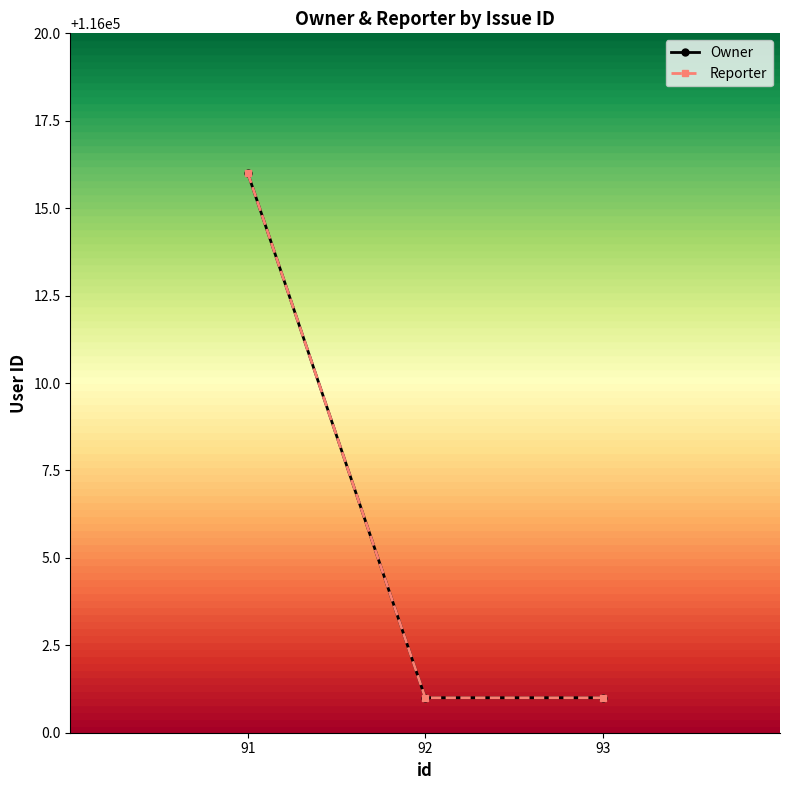

Does the chart have visible grid lines?

No